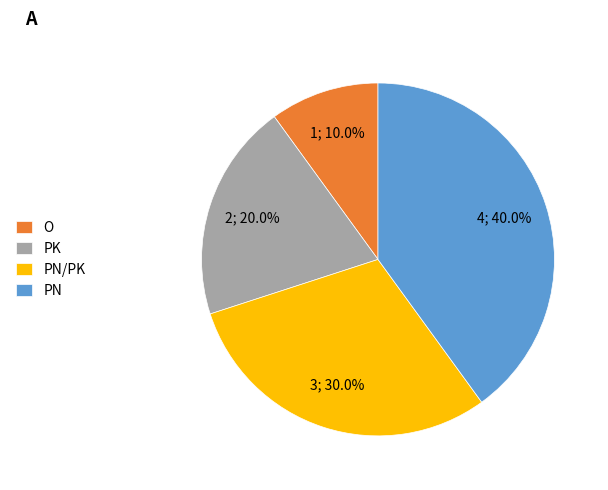

What is the smallest slice in the pie chart?

O